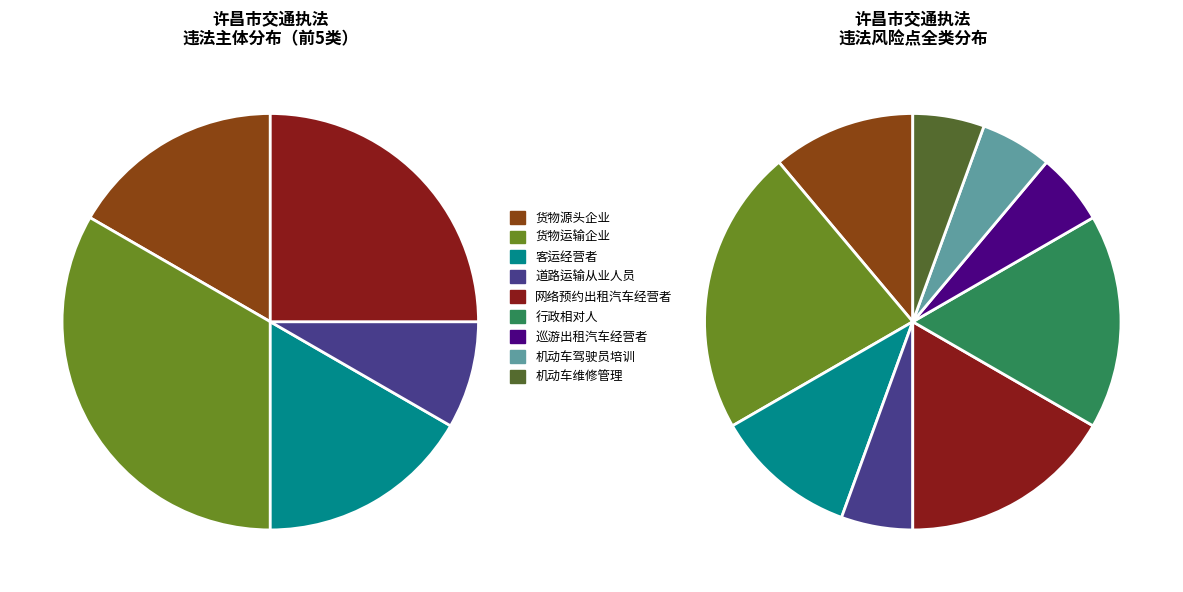

The 巡游出租汽车经营者 slice represents 6% of the pie. True or false?

True